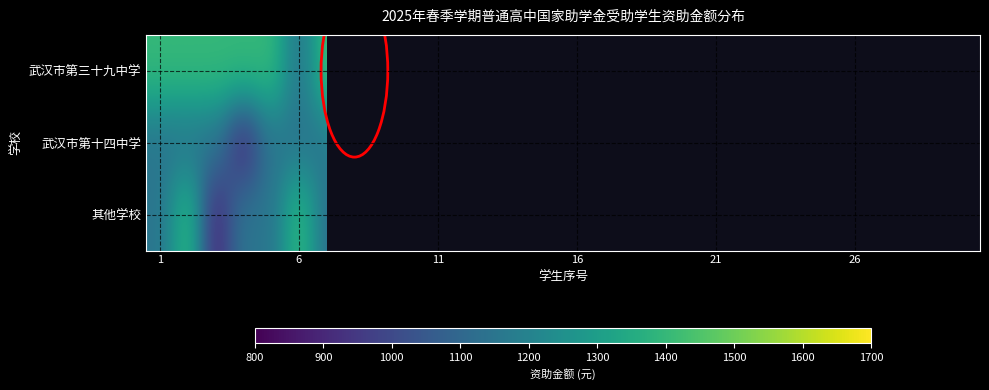

What is the difference between the maximum and minimum values in the 武汉市第十四中学 series?

500.0